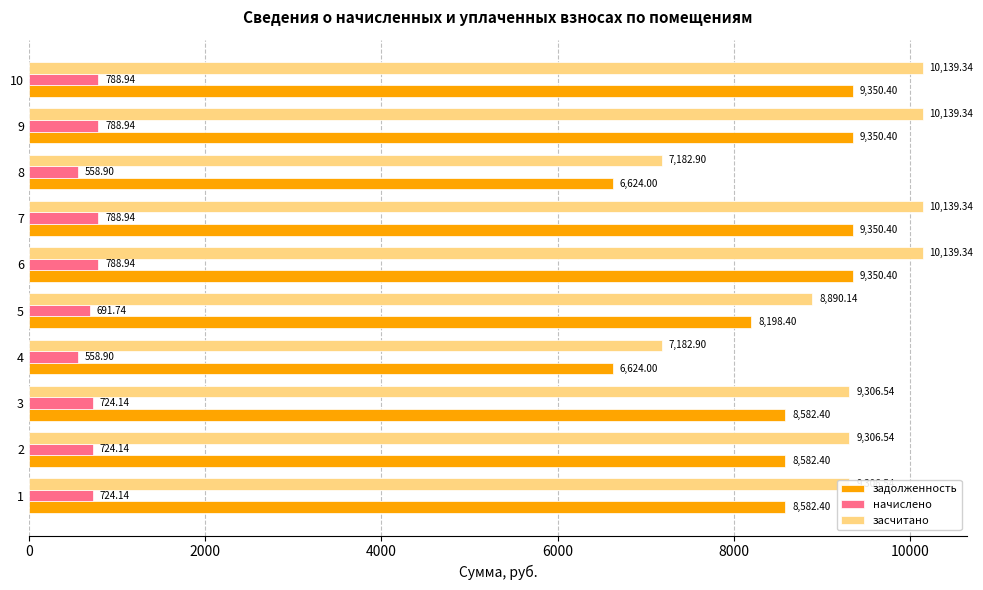

What is the total value across all series at 10?

20278.7